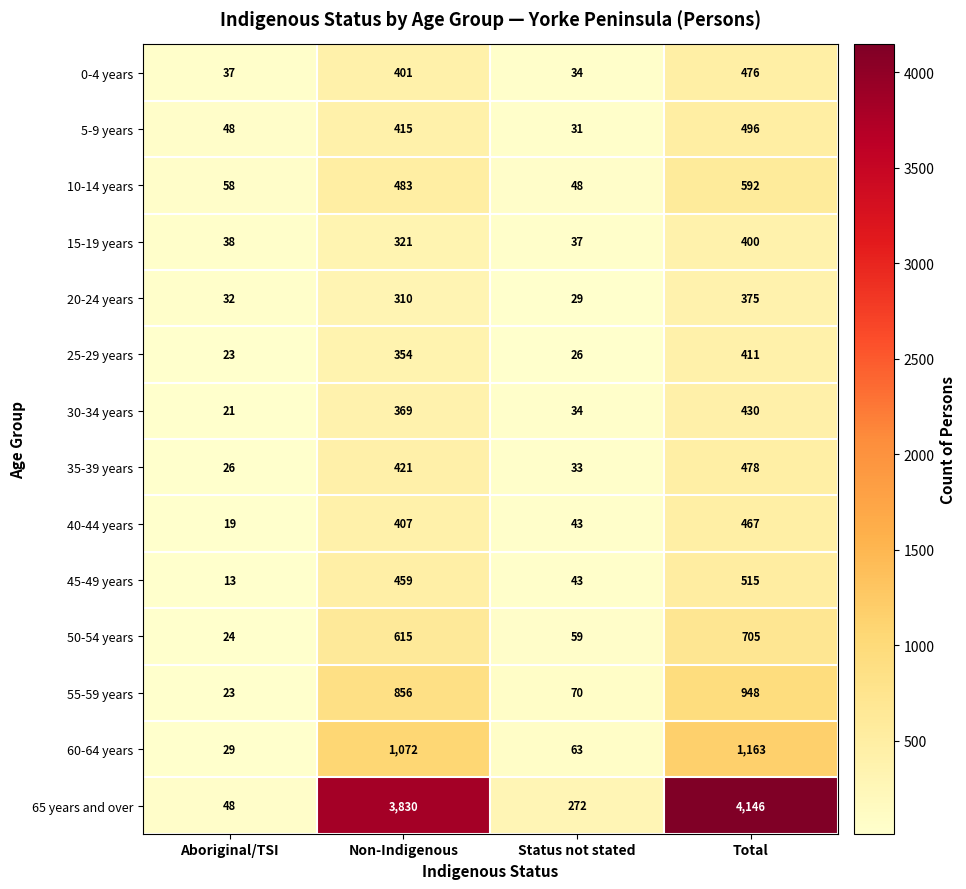

True or false: 0-4 years has a value of 34 at Status not stated.

True